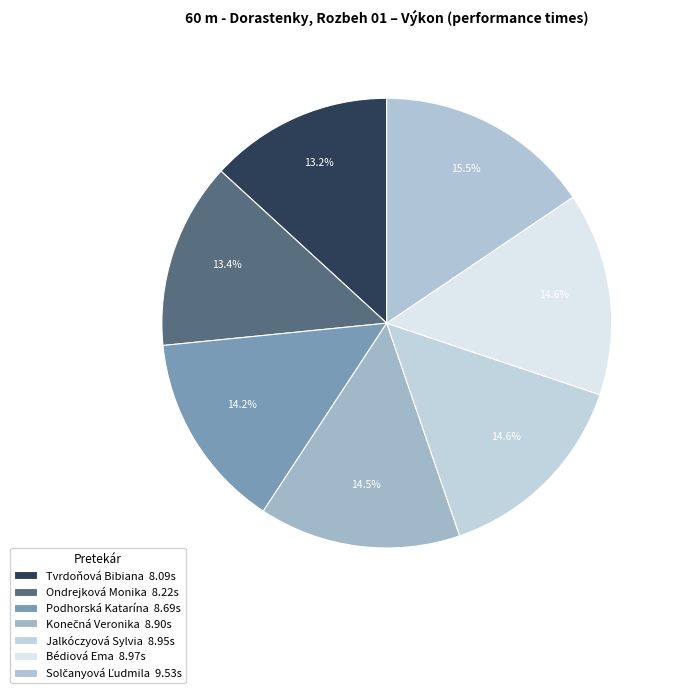

How many slices are in this pie chart?

7